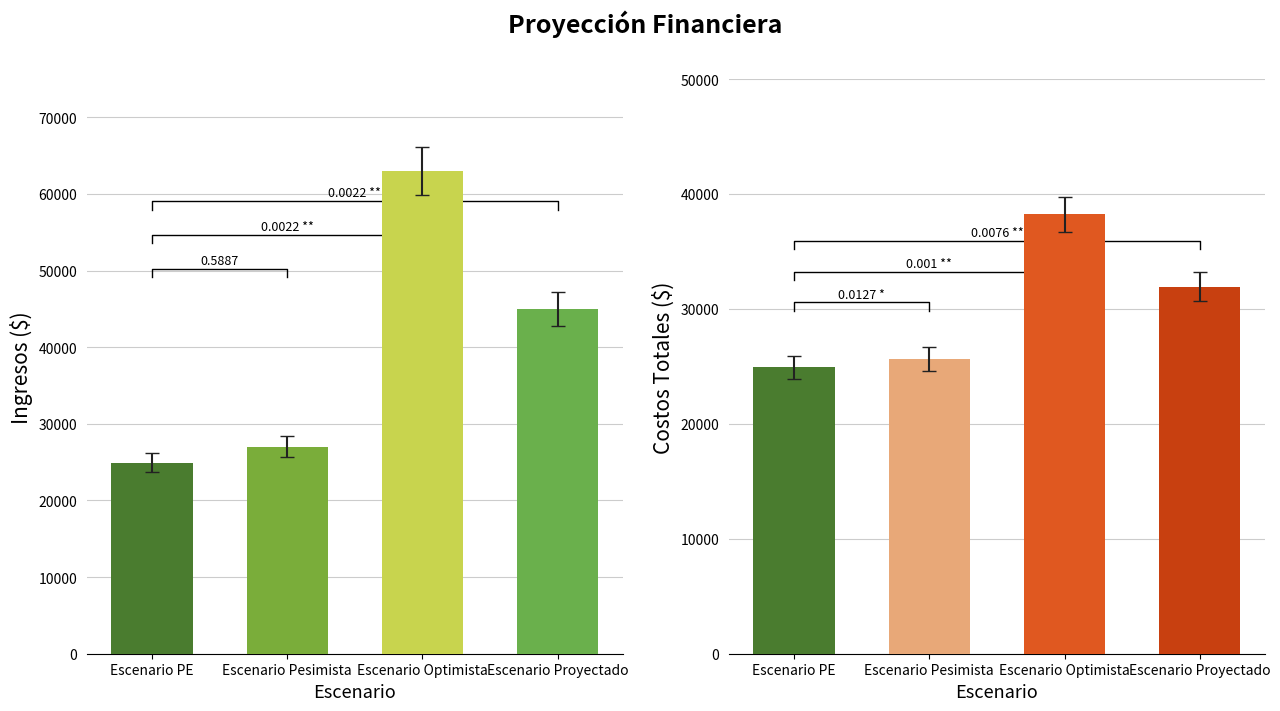

How many groups of bars are there?

4